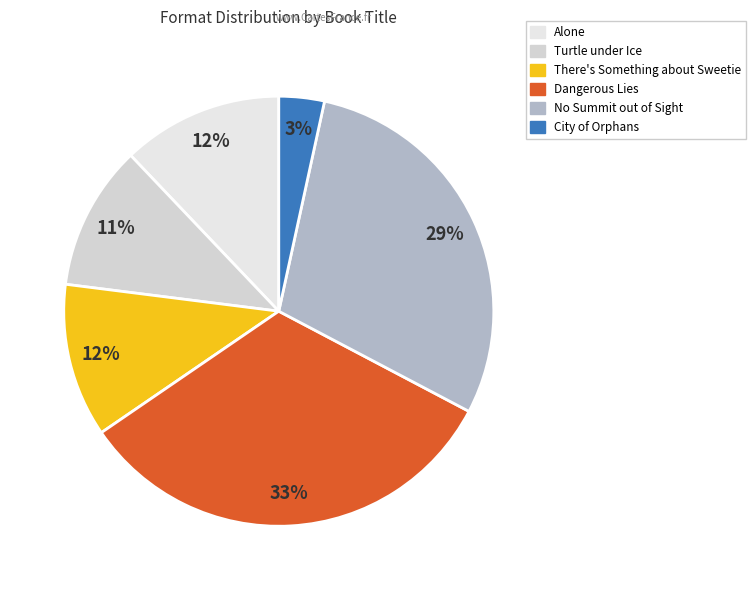

To the nearest percent, what percentage of the pie is City of Orphans?

3%